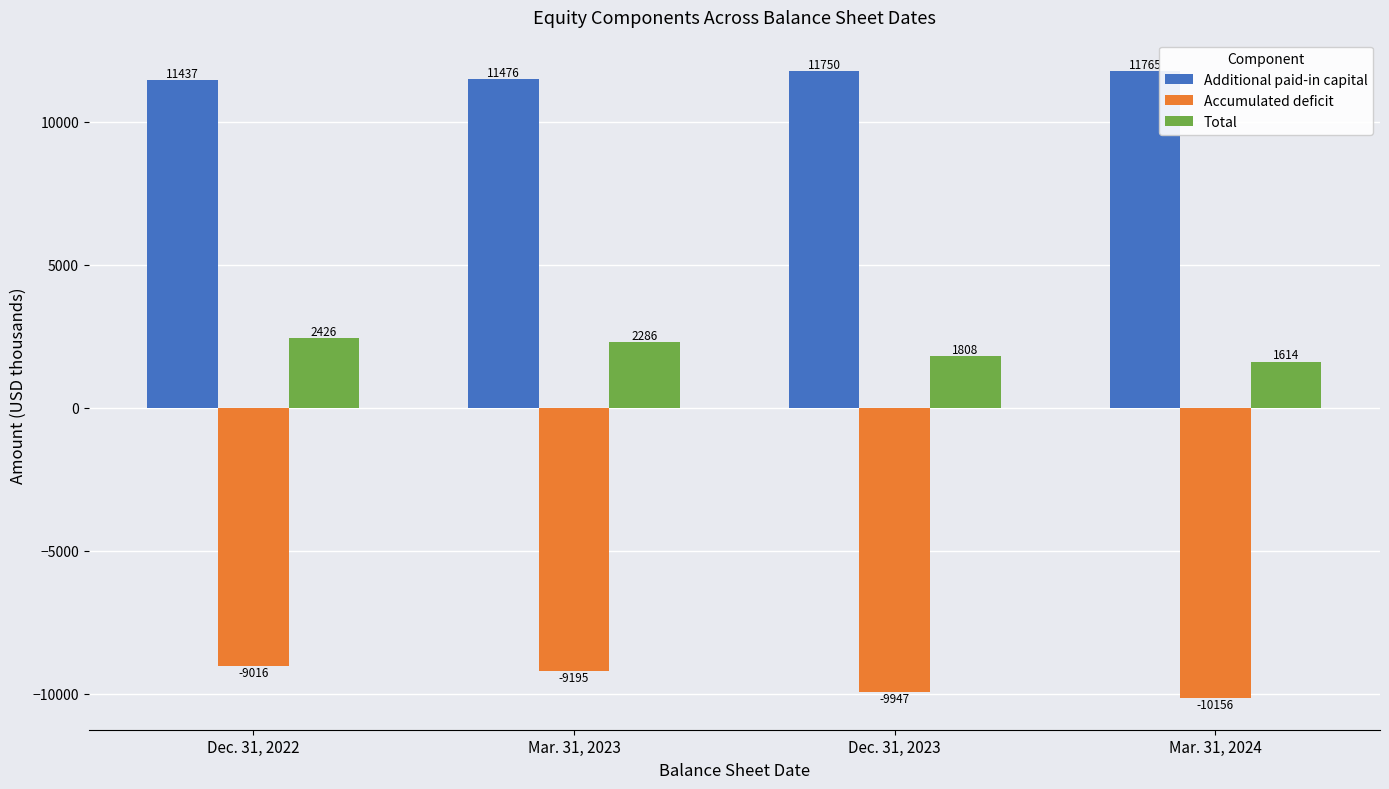

Which series has the largest range (max minus min)?

Accumulated deficit